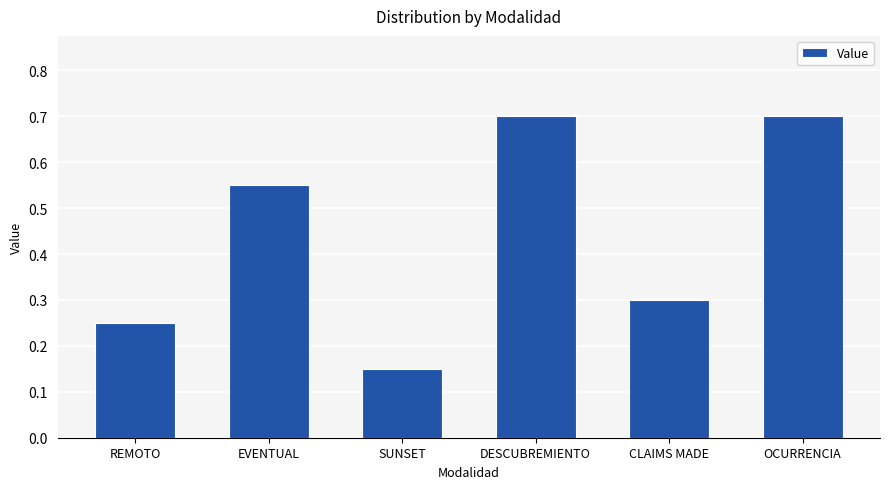

Count the values in the range 0 to 1.

6